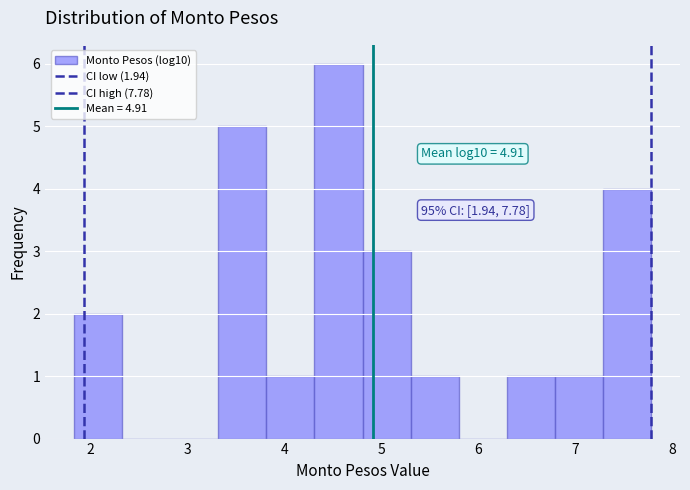

Which range on the x-axis has the tallest bar?

4.3 to 4.8